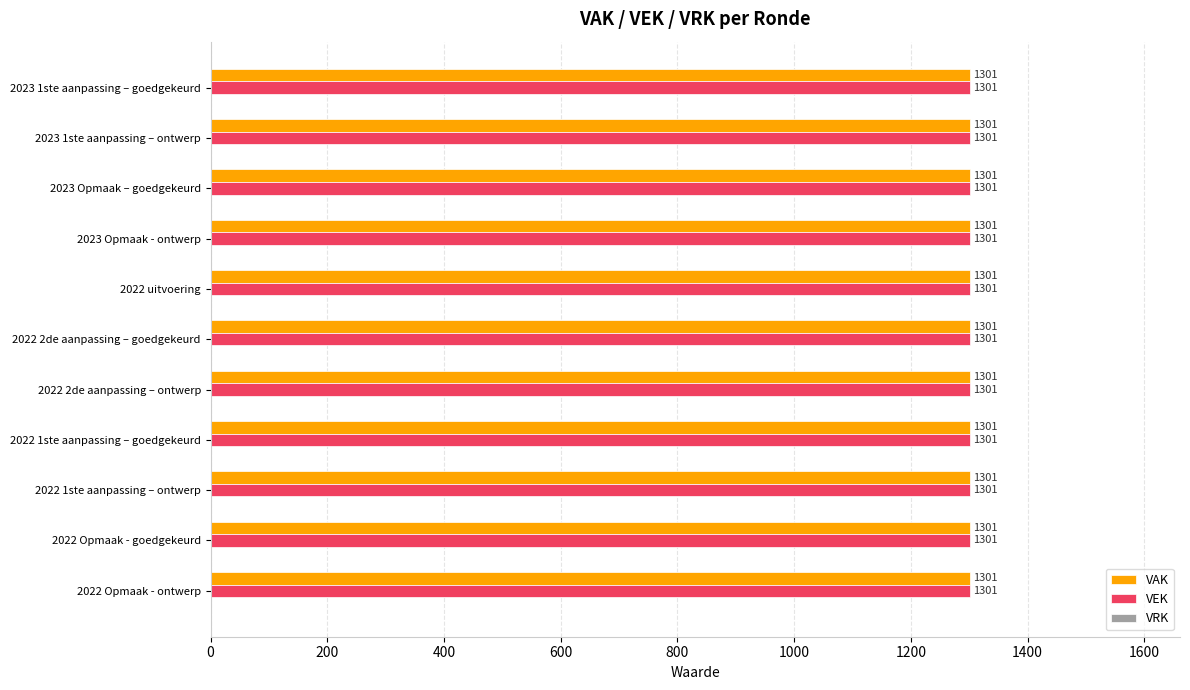

Which series has the largest range (max minus min)?

VAK